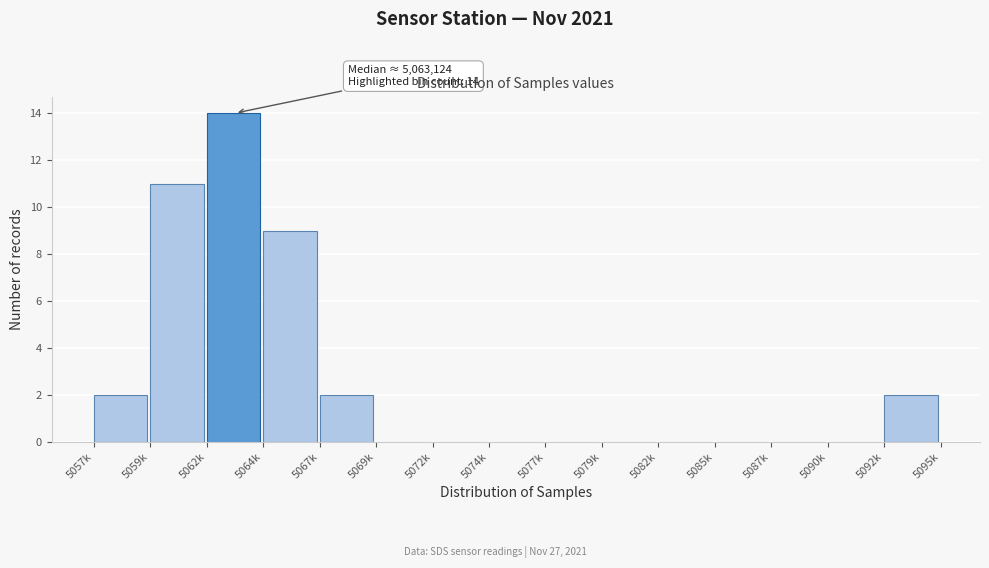

Reading right to left, extract all data points from this chart.

5092k=2	5090k=0	5087k=0	5085k=0	5082k=0	5079k=0	5077k=0	5074k=0	5072k=0	5069k=0	5067k=2	5064k=9	5062k=14	5059k=11	5057k=2